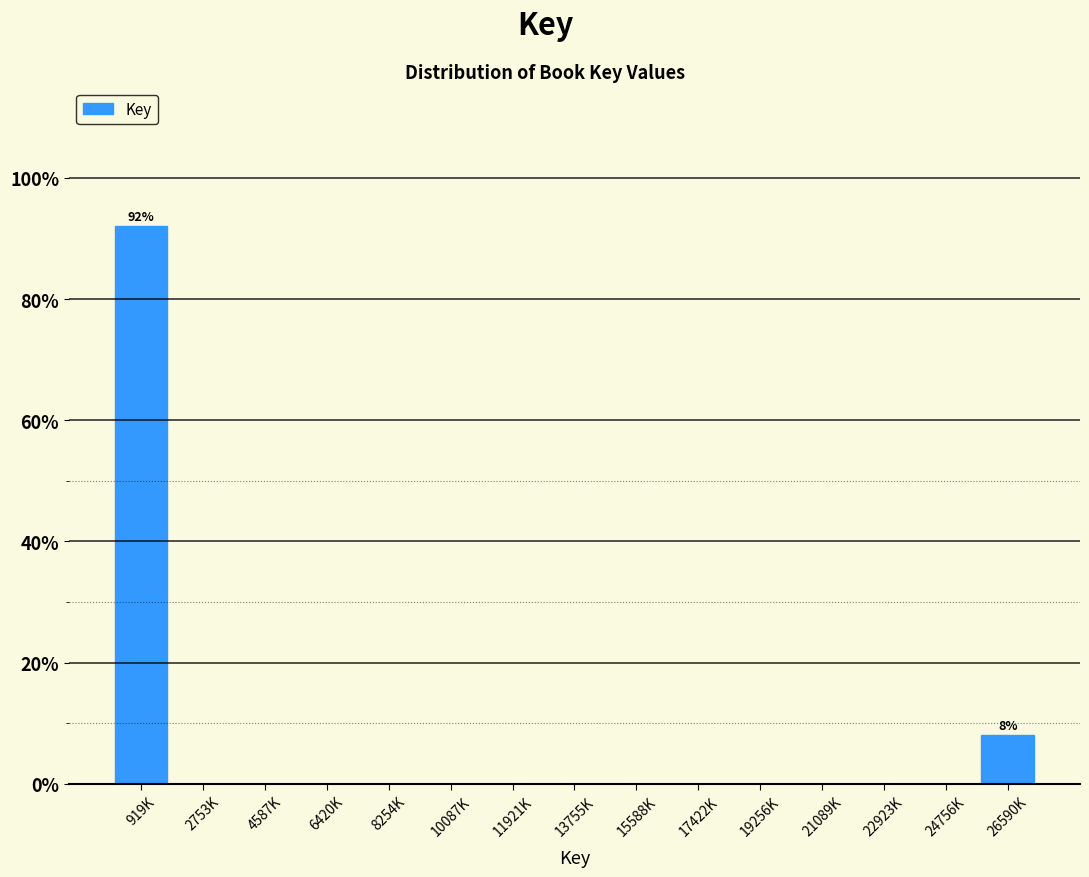

Reading left to right, transcribe all the data shown in this chart.

919K=92	2753K=0	4587K=0	6420K=0	8254K=0	10087K=0	11921K=0	13755K=0	15588K=0	17422K=0	19256K=0	21089K=0	22923K=0	24756K=0	26590K=8